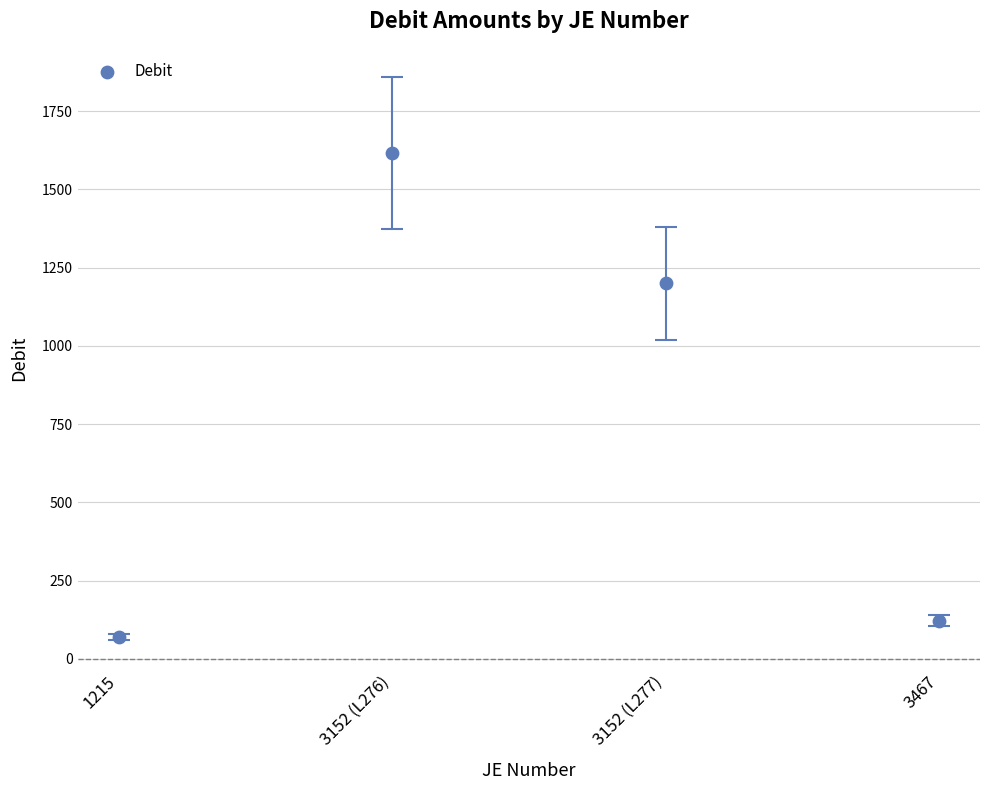

What is the range of Y values (max minus min)?

1546.9